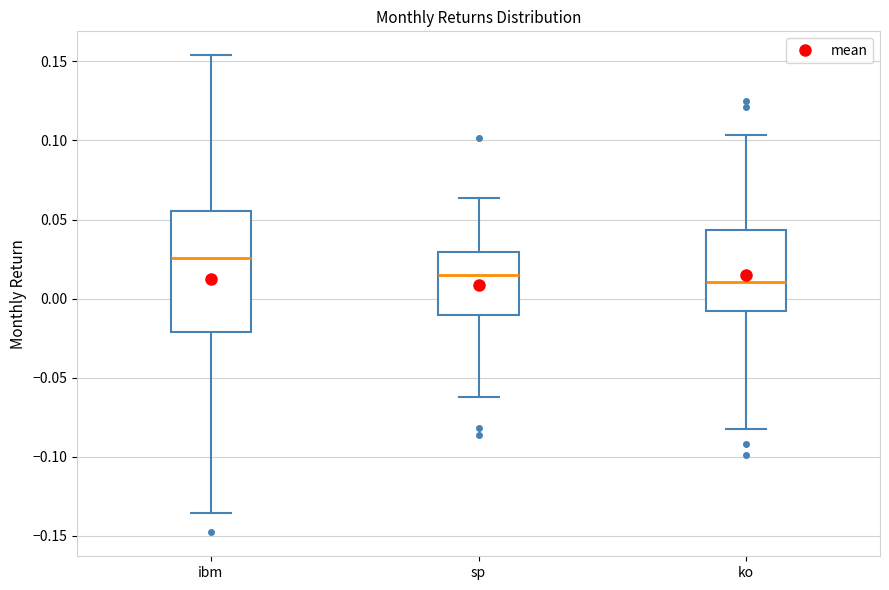

Reading left to right, read every box against the y-axis: the position of its median line, the range the box covers, and the ends of its whiskers. The values are not printed on the chart, so give them approximately, as read against the axis.

ibm: median 0.025, box -0.020 to 0.055, whiskers -0.135 to 0.155
sp: median 0.015, box -0.010 to 0.030, whiskers -0.060 to 0.065
ko: median 0.010, box -0.010 to 0.045, whiskers -0.080 to 0.105